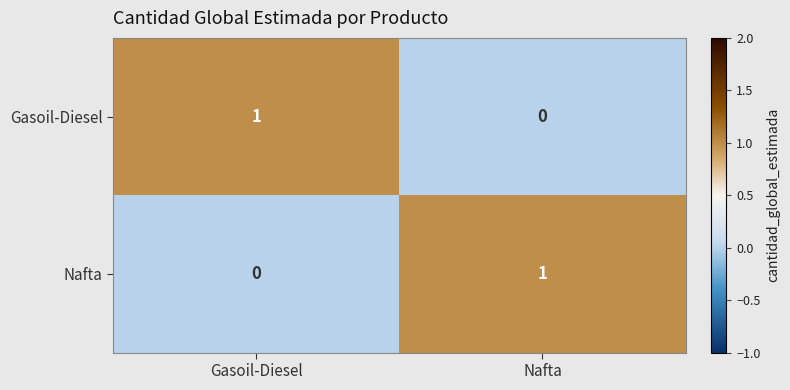

Rank the series at Gasoil-Diesel from lowest to highest value.

Nafta, Gasoil-Diesel